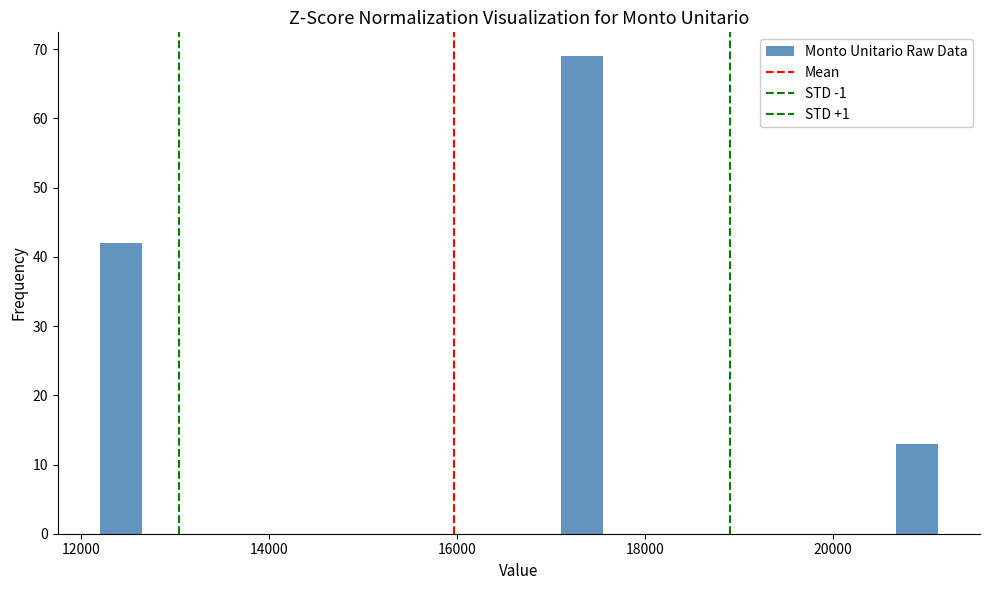

Around what value on the x-axis is the tallest bar? Give the approximate position of its centre, as read against the axis.

17400